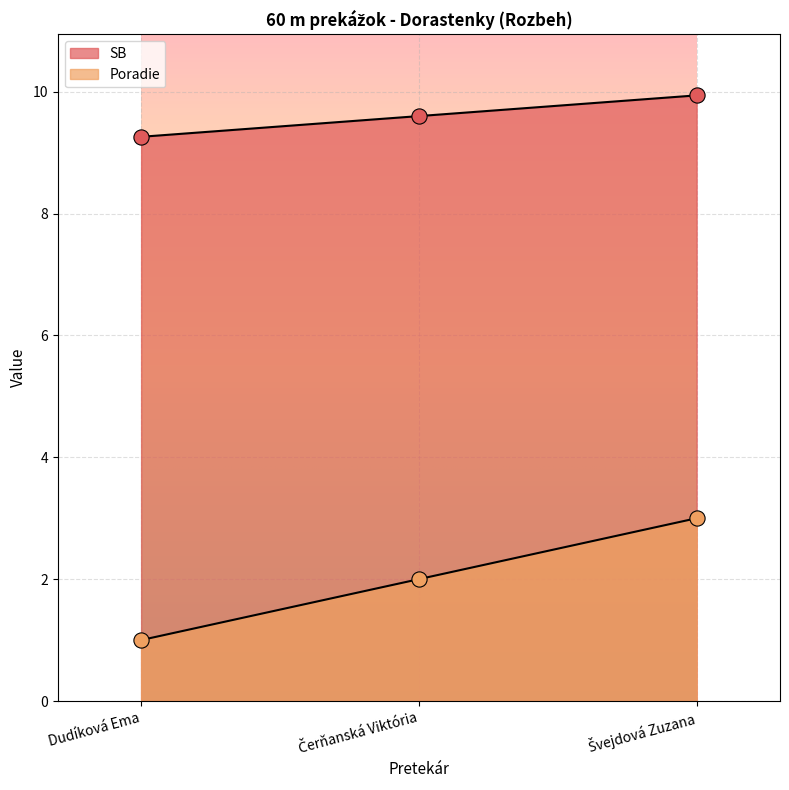

Which series contains the highest Y value?

SB